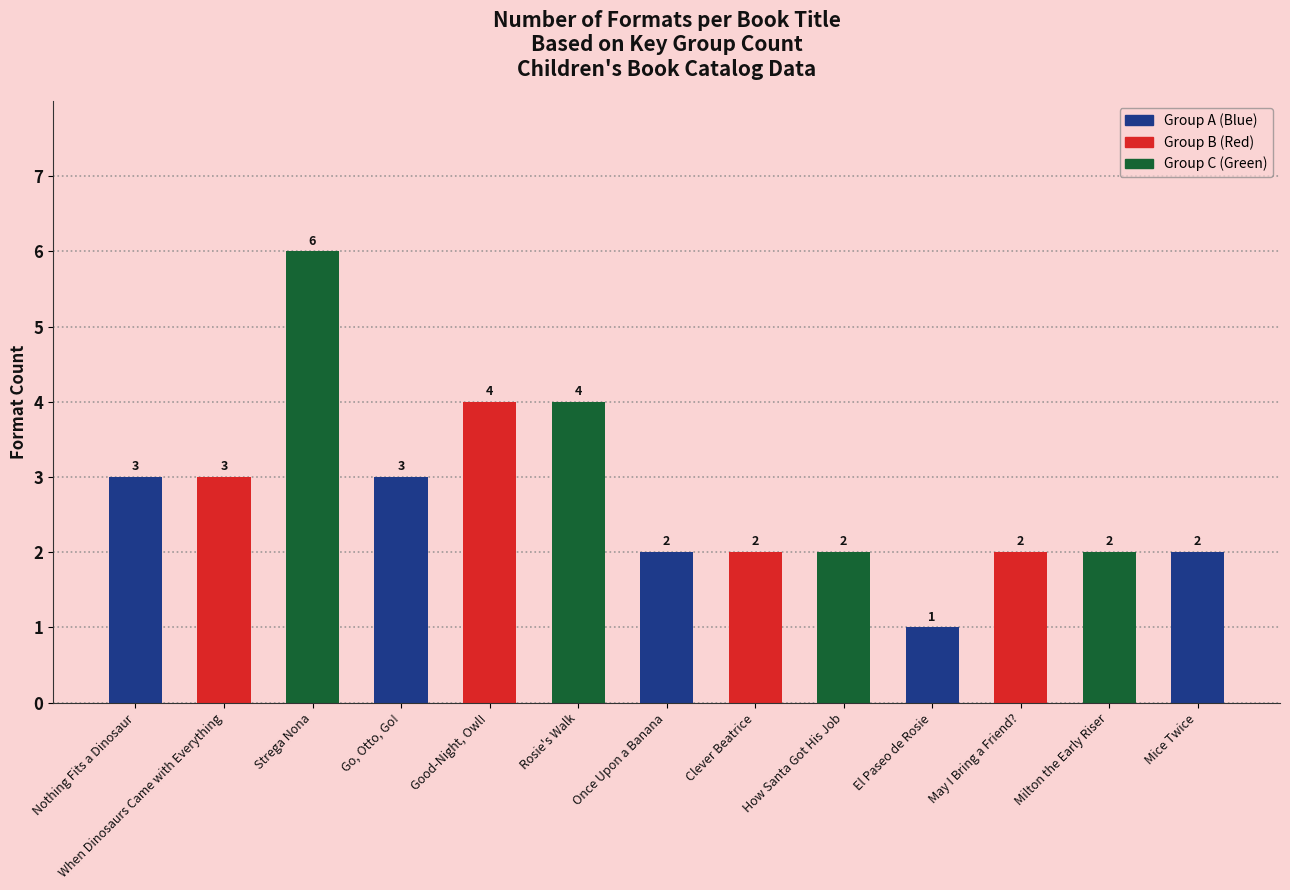

The value at When Dinosaurs Came with Everything is 3. True or false?

True